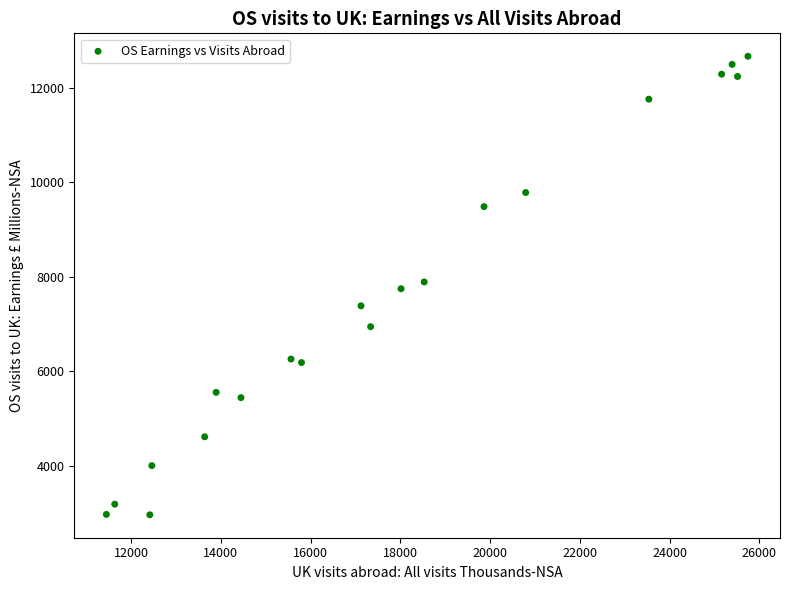

What is the range of X values (max minus min)?

14295